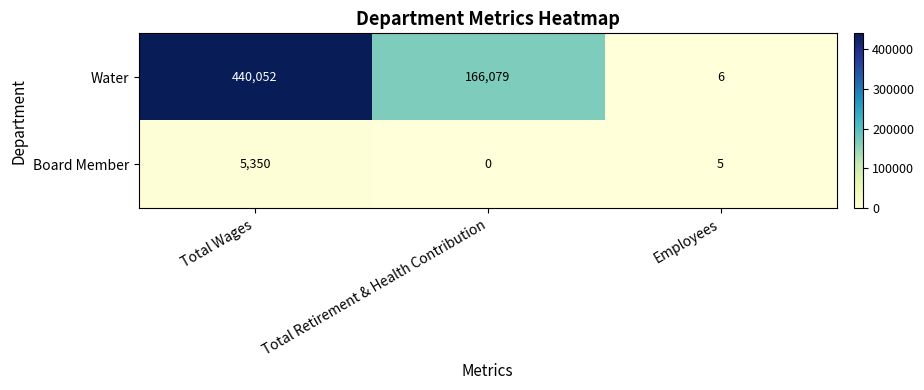

The Board Member series shows -3072 at Total Retirement & Health Contribution. True or false?

False